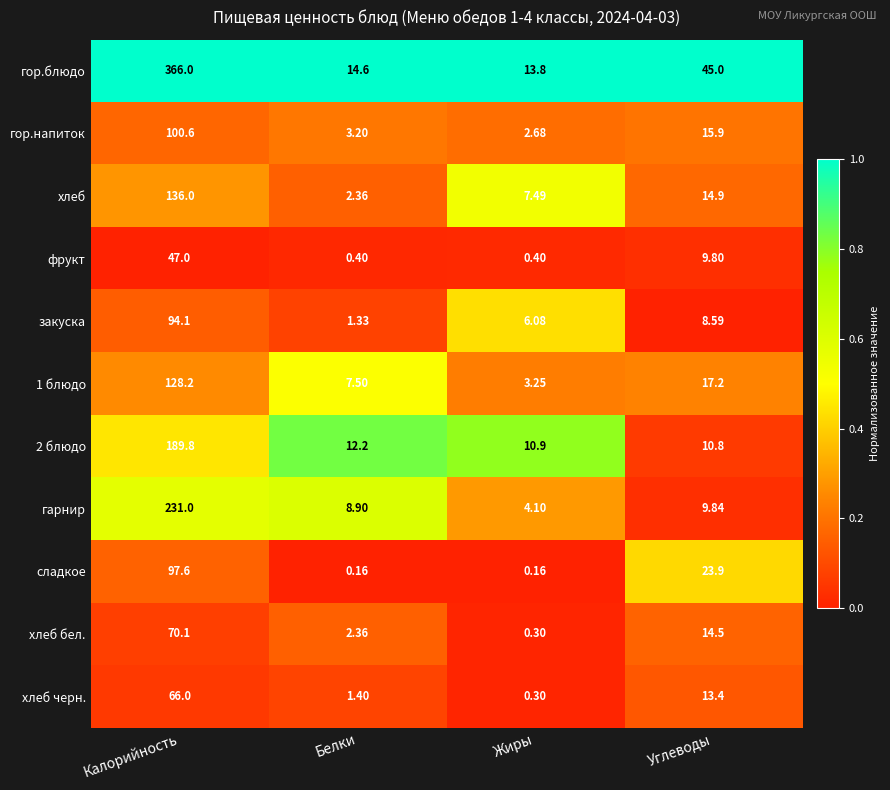

Rank the categories by гор.блюдо value from lowest to highest.

Жиры, Белки, Углеводы, Калорийность